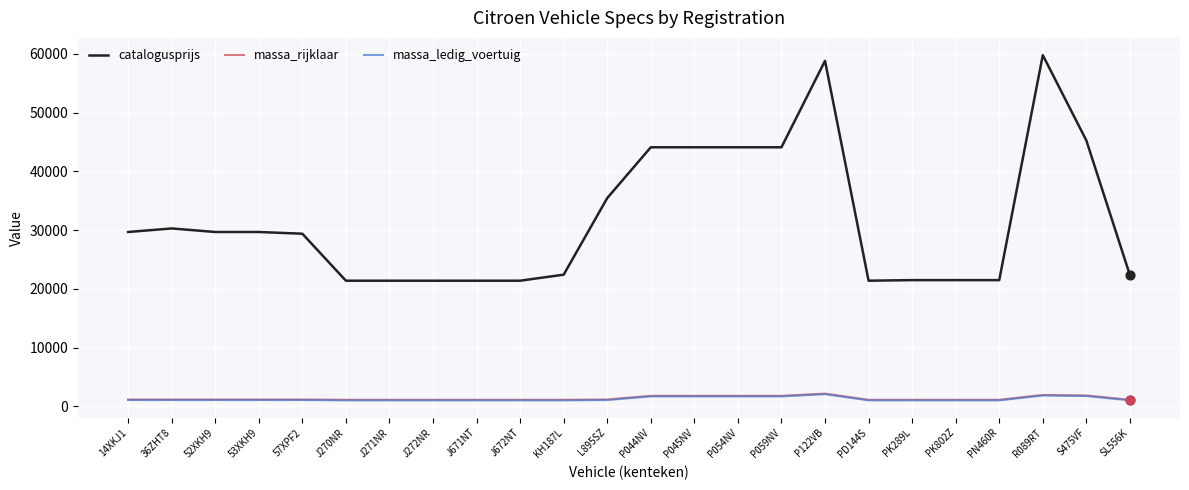

What is the total value across all series at 53XKH9?

31978